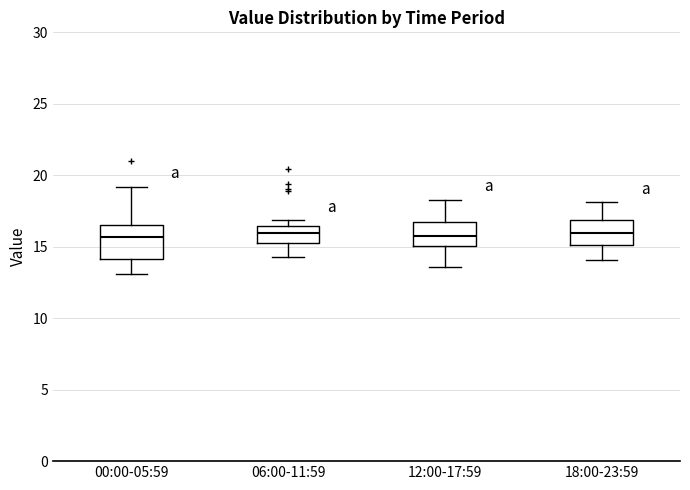

Where is the upper edge of the box for 18:00-23:59 on the y-axis? The values are not printed on the chart, so give them approximately, as read against the axis.

17.0